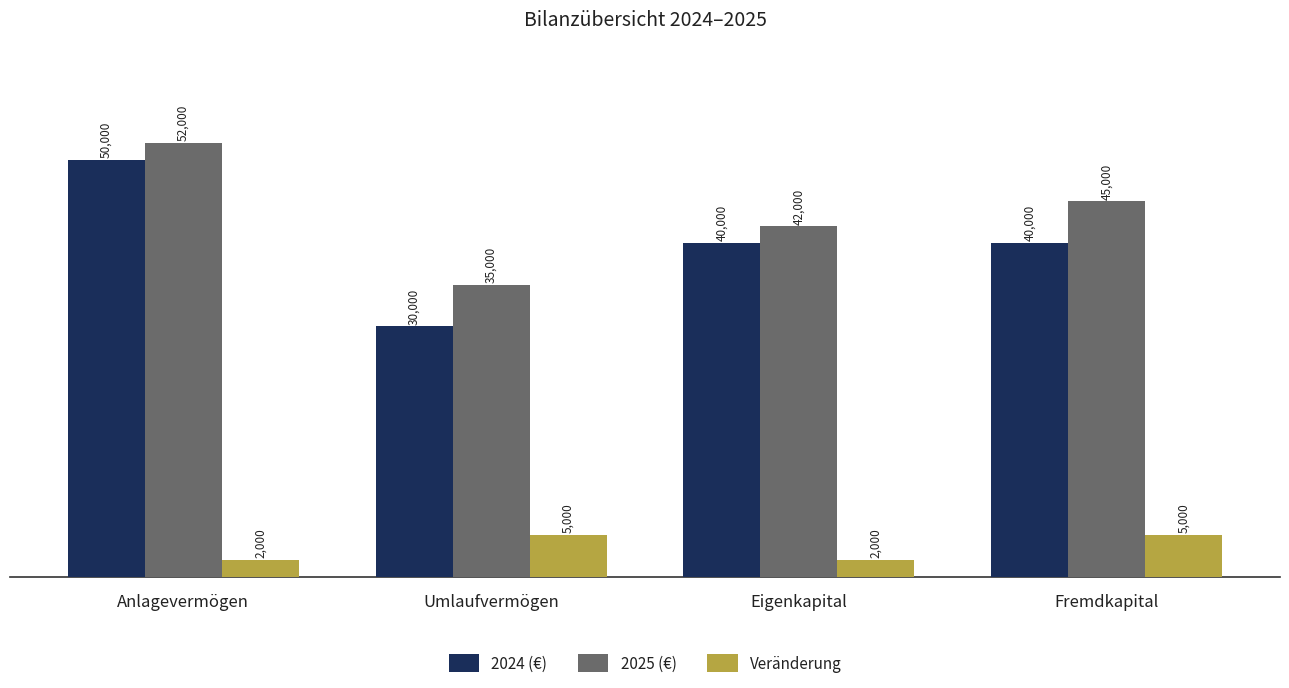

The value of 2025 (€) at Umlaufvermögen is 10073. True or false?

False